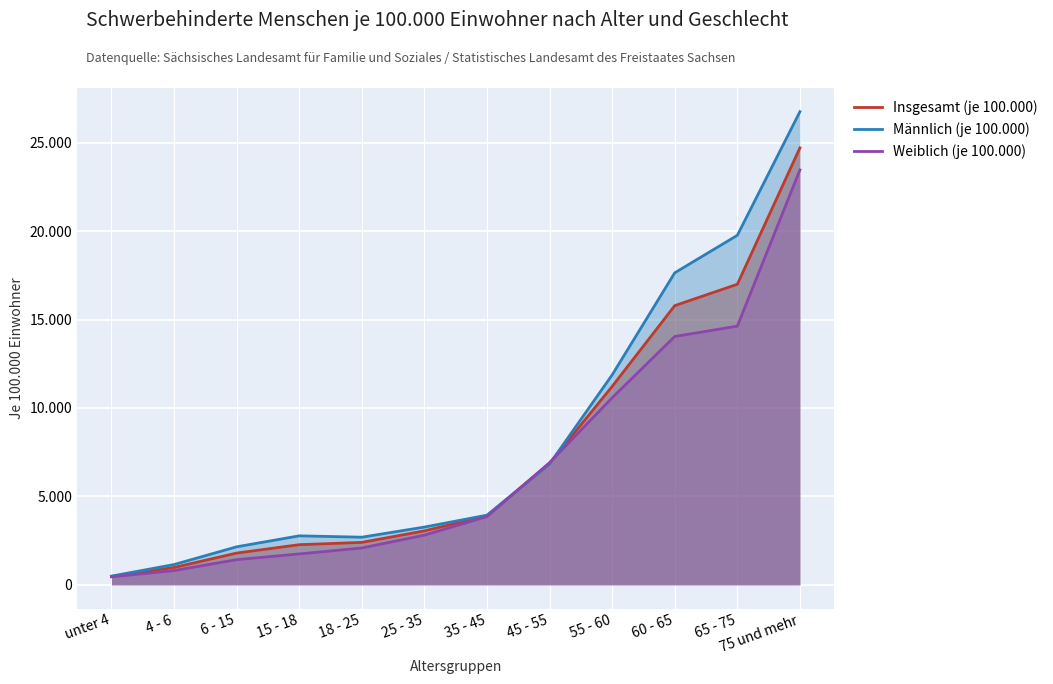

The value of Weiblich (je 100.000) at 45 - 55 is 4280.4. True or false?

False